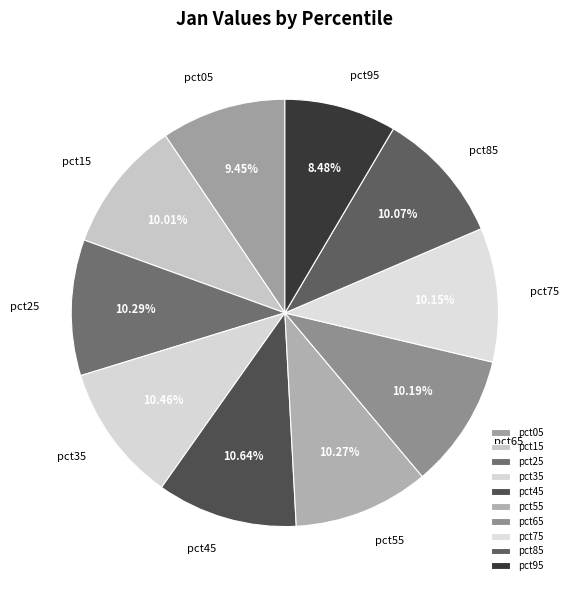

Combined, do pct95 and pct65 account for over 50%?

No